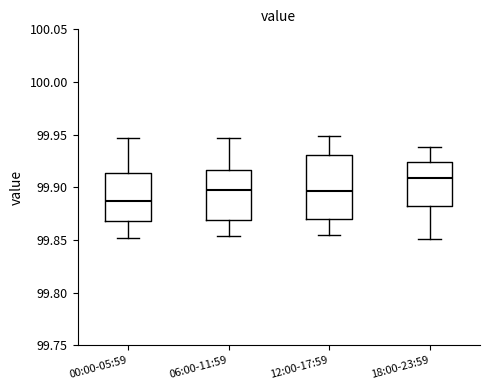

Reading left to right, transcribe this box plot: for each box, give where its median line is, the range the box spans, and where its two whiskers end, as read against the y-axis. The values are not printed on the chart, so give them approximately, as read against the axis.

00:00-05:59: median 99.885, box 99.870 to 99.915, whiskers 99.850 to 99.945
06:00-11:59: median 99.900, box 99.870 to 99.915, whiskers 99.855 to 99.945
12:00-17:59: median 99.895, box 99.870 to 99.930, whiskers 99.855 to 99.950
18:00-23:59: median 99.910, box 99.880 to 99.925, whiskers 99.850 to 99.940